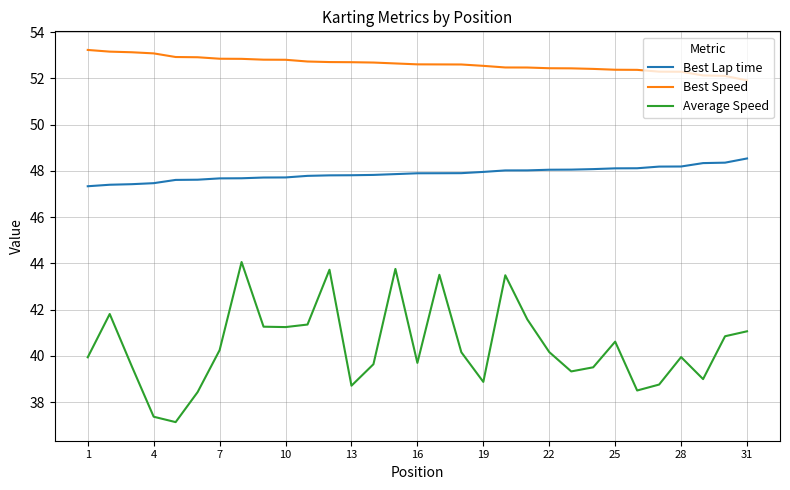

Which series has the widest spread of values?

Average Speed